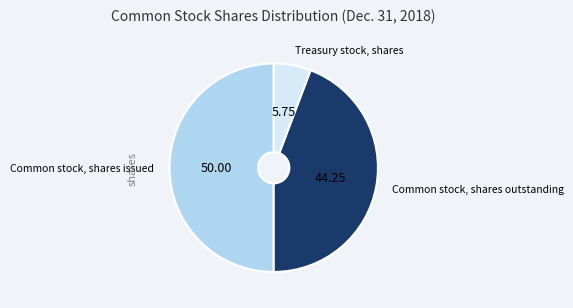

Approximately how many times larger is the value at Common stock, shares issued compared to Treasury stock, shares?

8.7